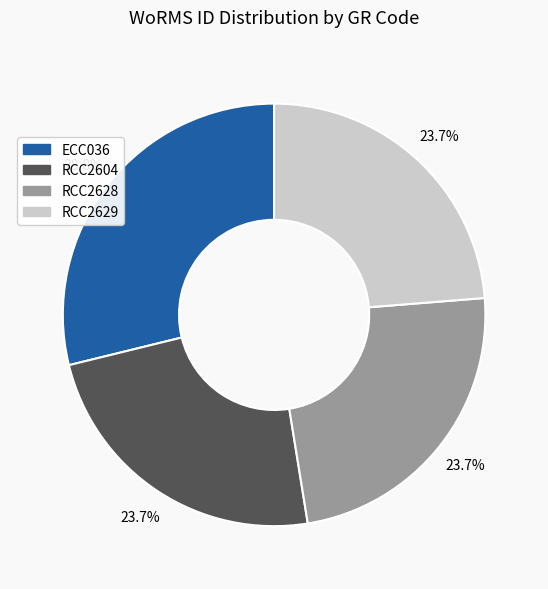

Which category has the biggest portion of the pie?

ECC036